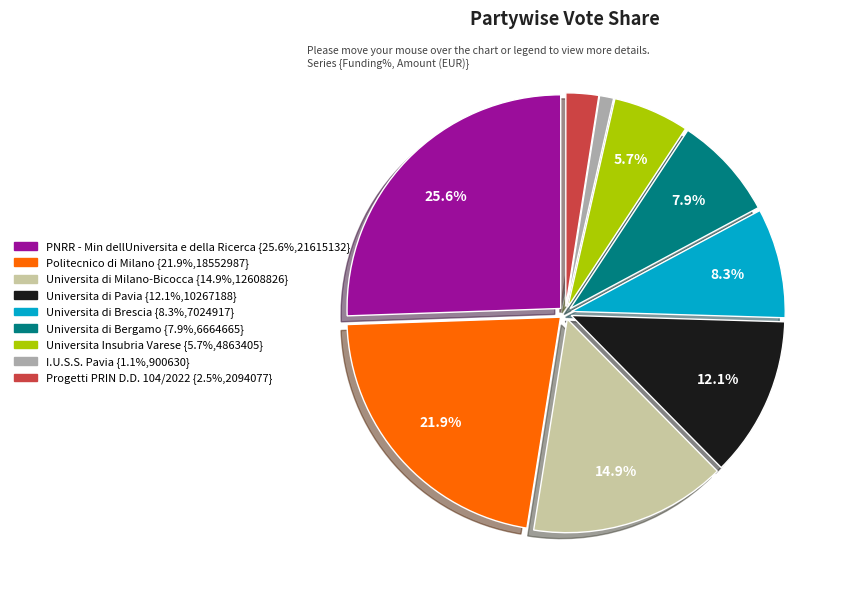

Is there a majority slice in this chart?

No